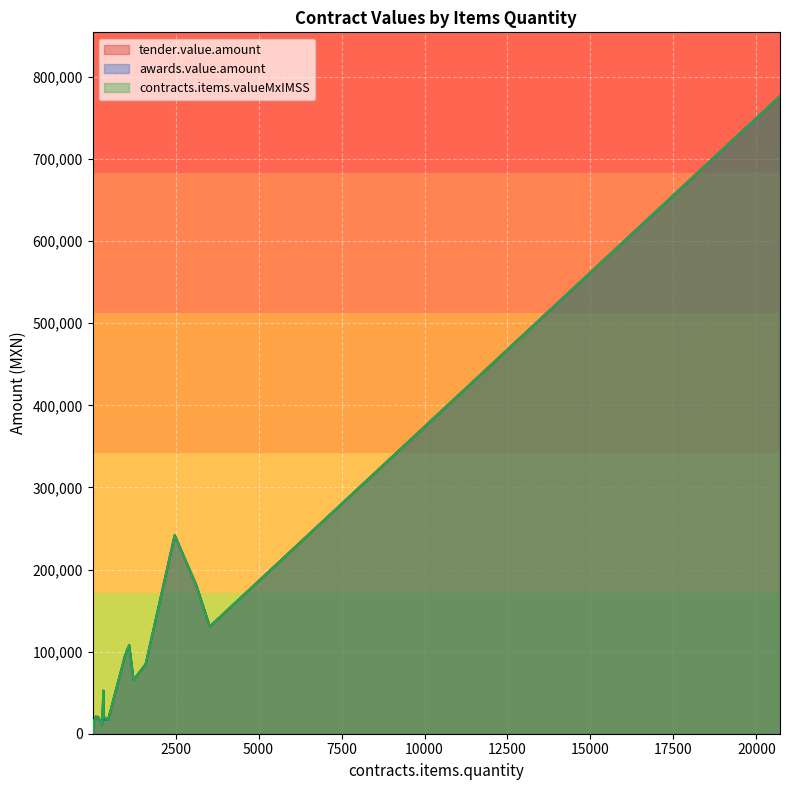

True or false: tender.value.amount and contracts.items.valueMxIMSS cross at least once.

False